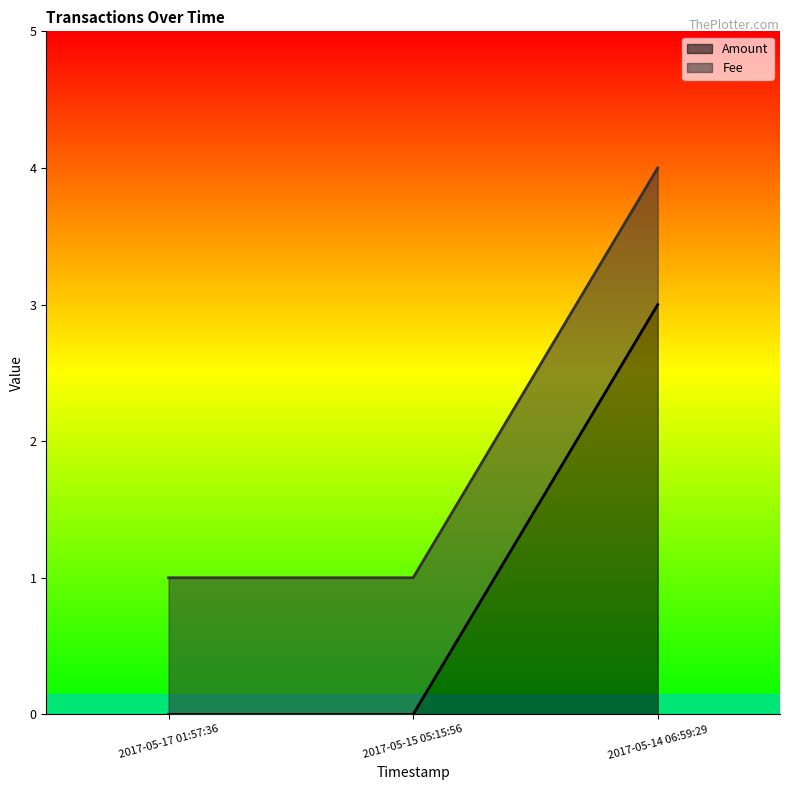

At which label is the value closest to 1?

2017-05-17 01:57:36